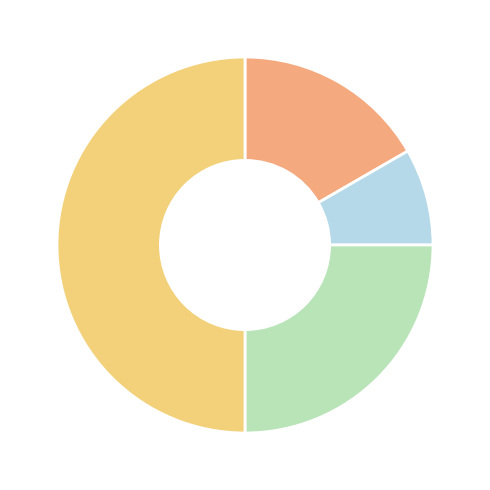

Count the number of slices in the pie.

4